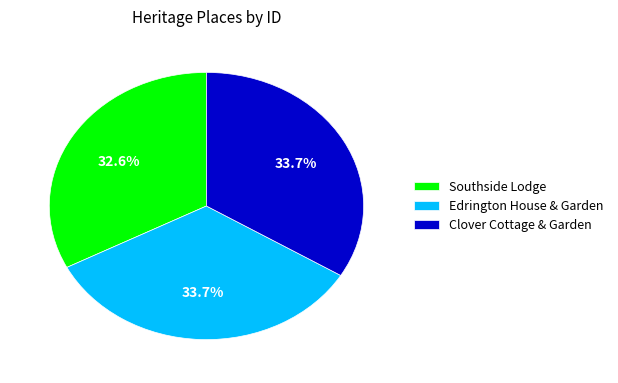

Which category has the smallest portion of the pie?

Southside Lodge